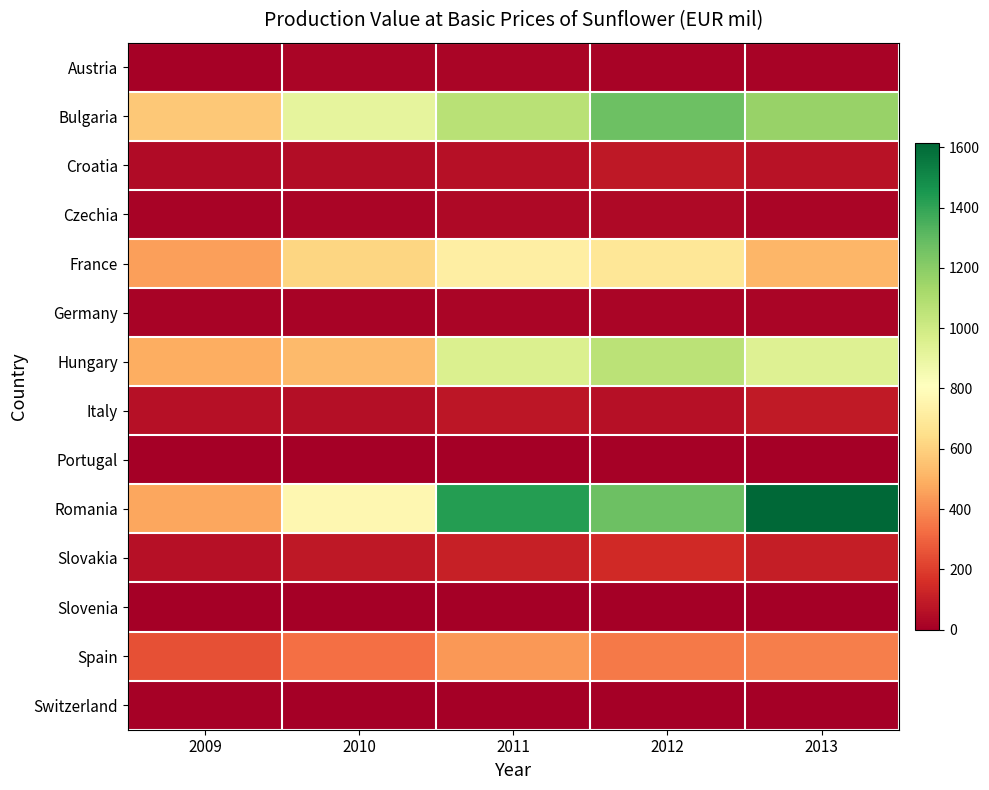

Count the number of data series in this chart.

14